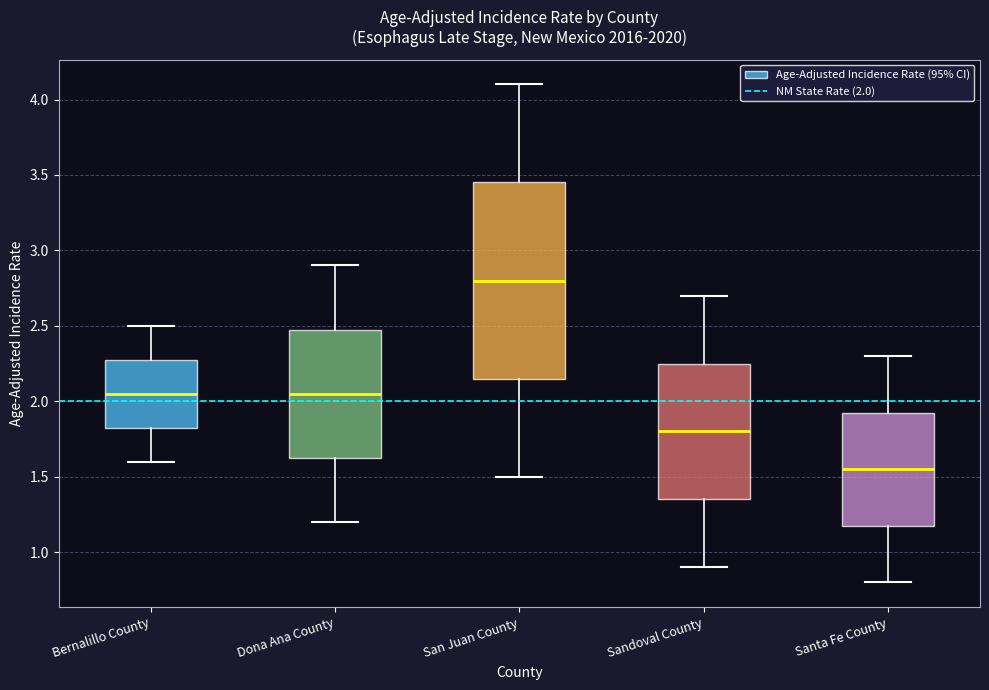

Which box has the lowest median line?

Santa Fe County